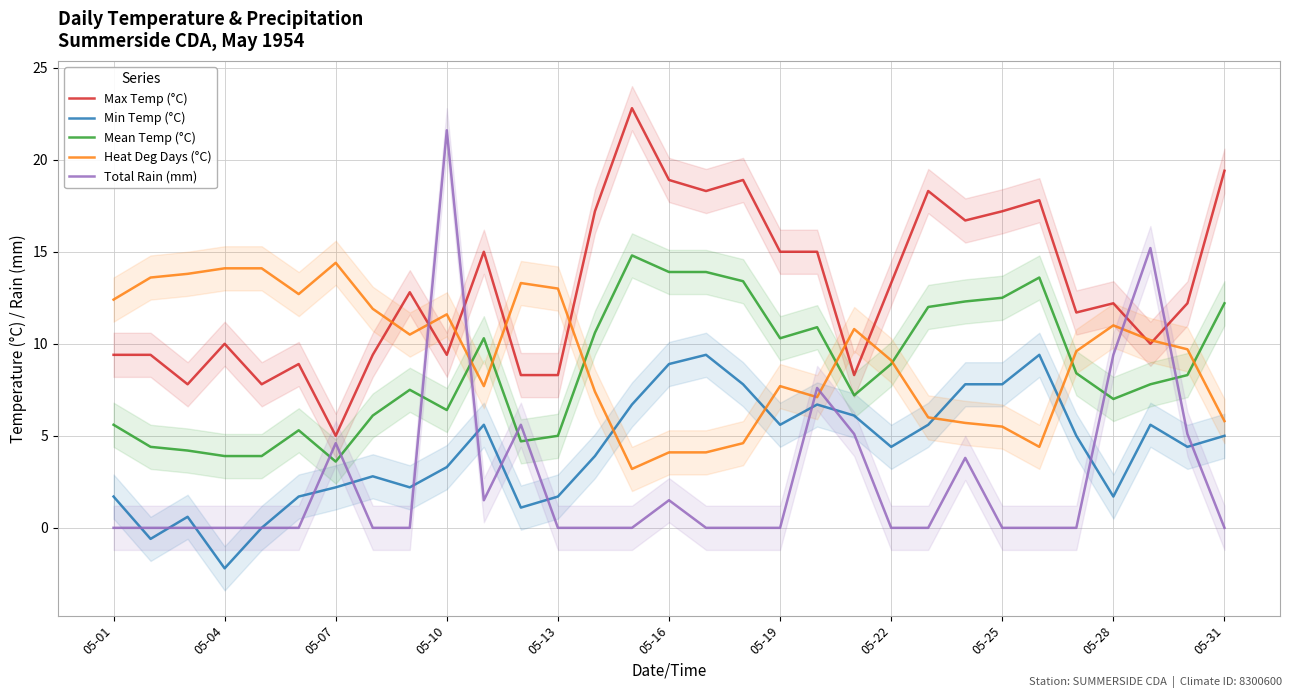

How many categories are shown in the chart?

31